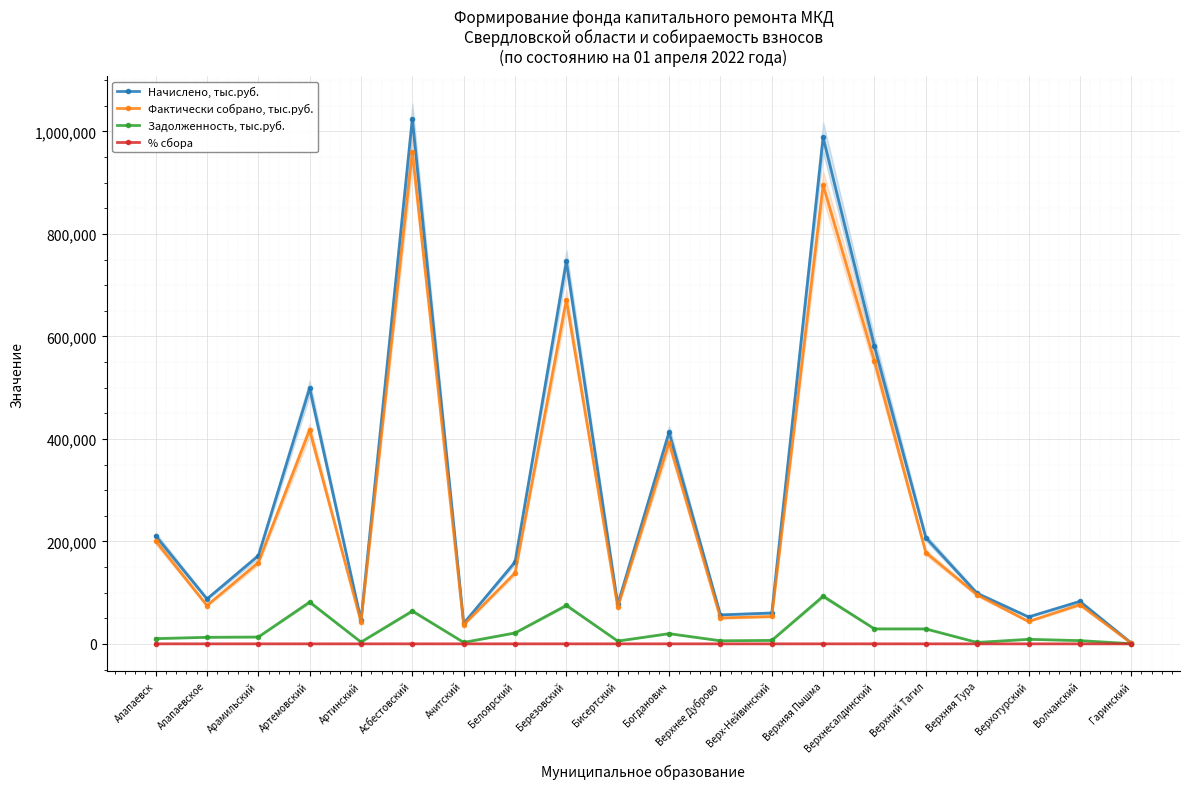

What is the average value of the Фактически собрано, тыс.руб. series?

255624.5